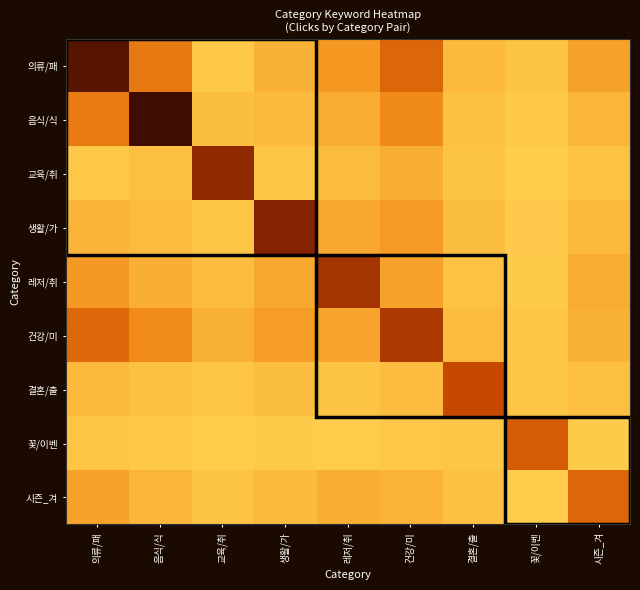

What is the maximum value shown in the chart?

1.0